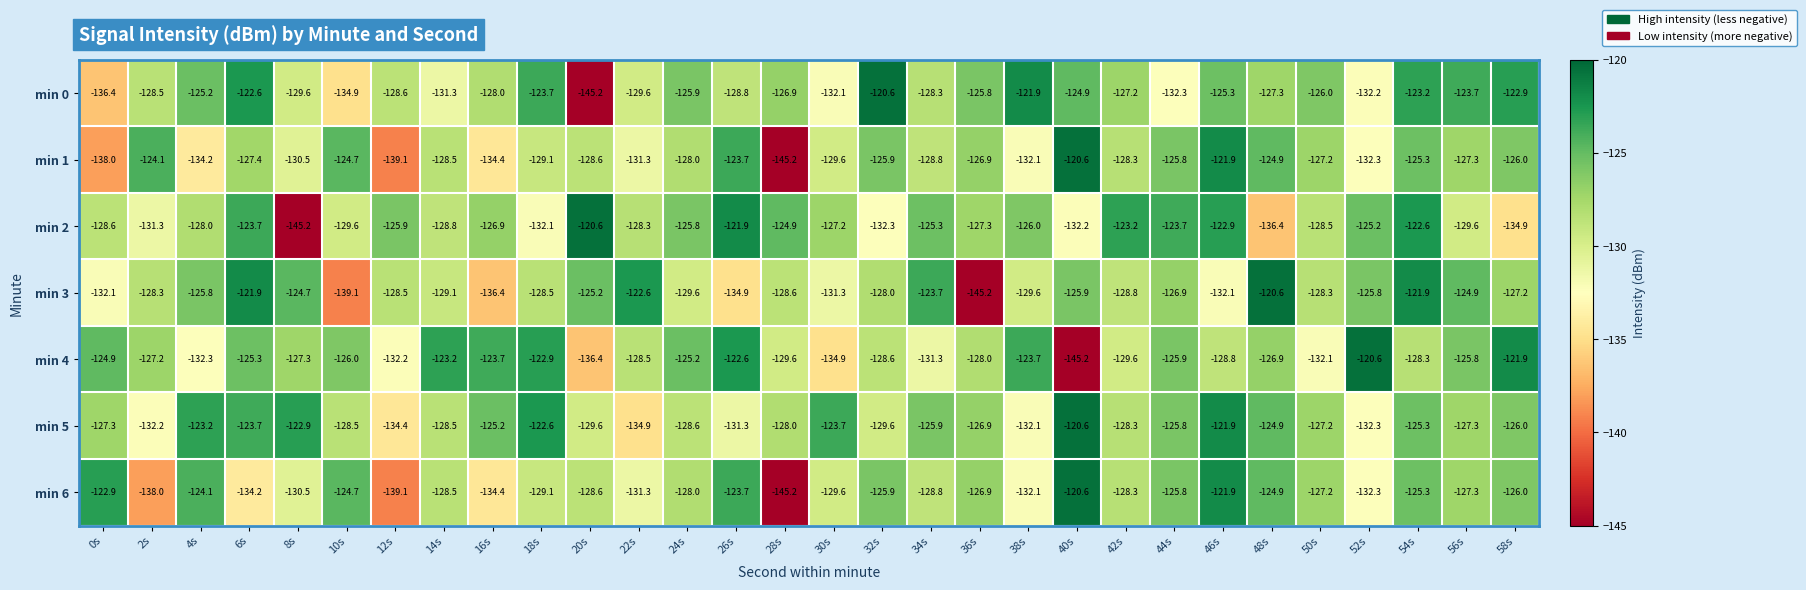

What is the minimum value shown in the chart?

-145.2